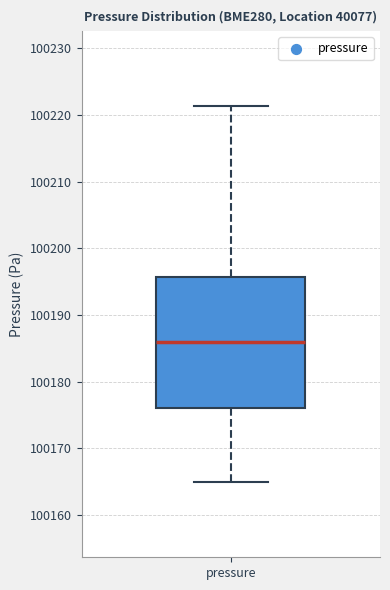

Transcribe this box plot: give where the median line is, the range the box spans, and where the two whiskers end, as read against the y-axis. The values are not printed on the chart, so give them approximately, as read against the axis.

median 100186, box 100176 to 100196, whiskers 100165 to 100221